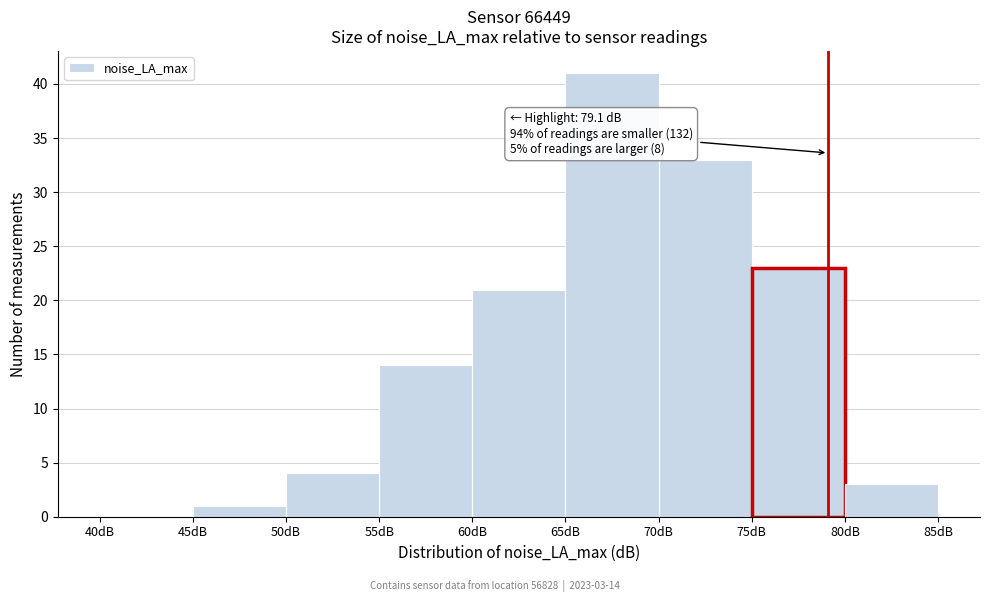

Over which range of the x-axis is the bar tallest?

65 to 70